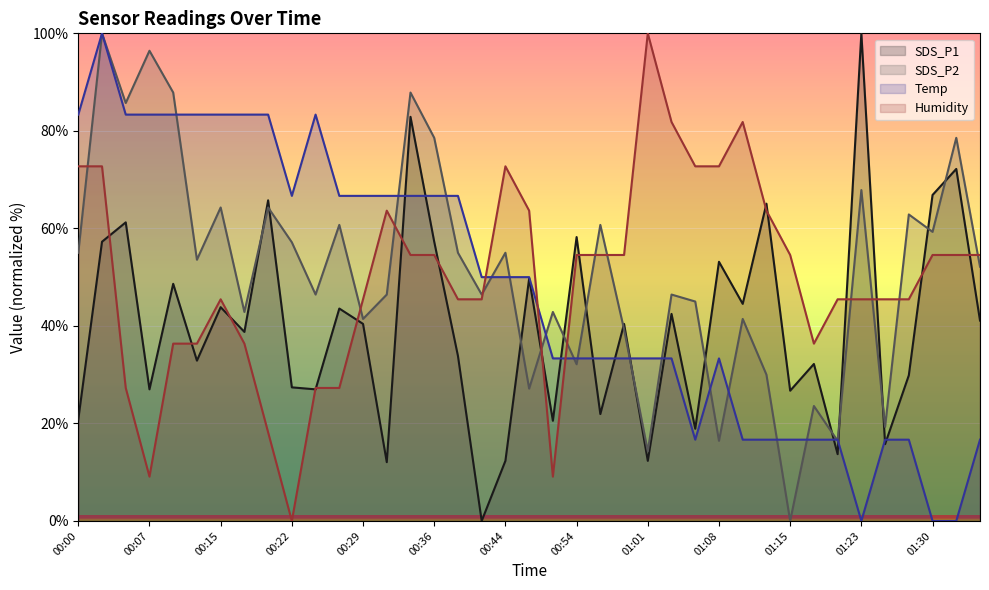

Between 00:36 and 01:28, which series saw the biggest shift?

Temp